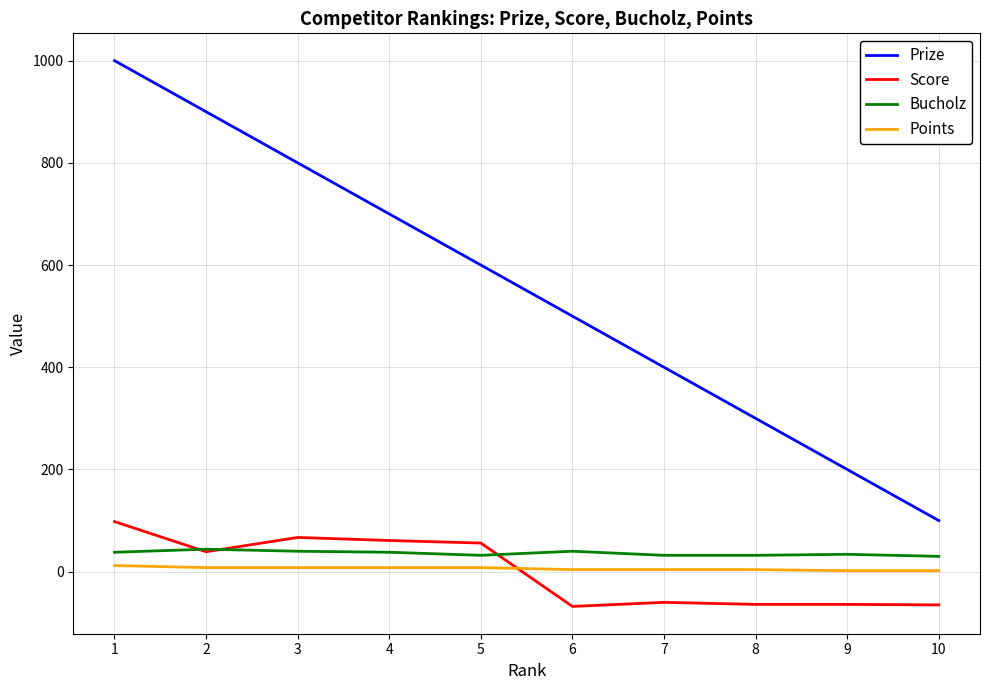

The value of Prize at 8 is 300. True or false?

True